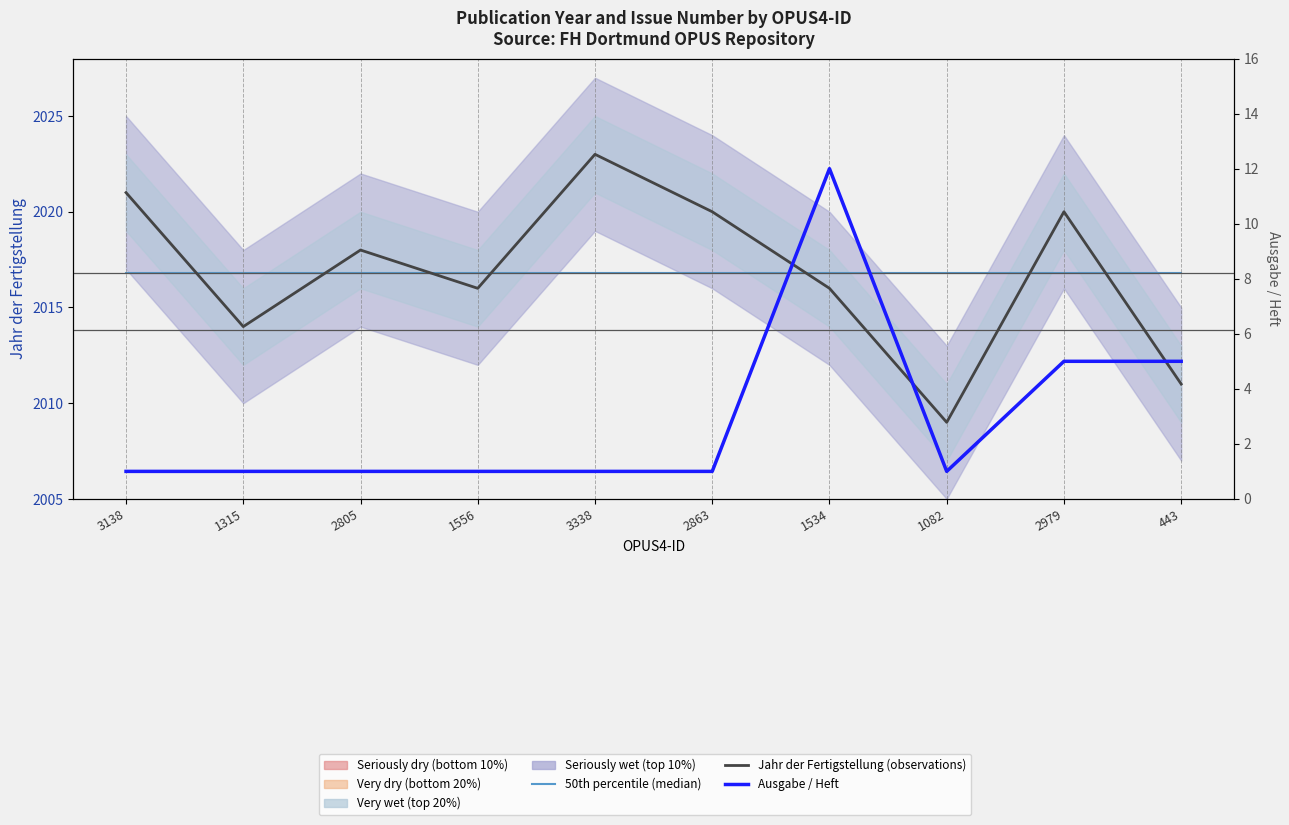

How many data points does each series have?

10